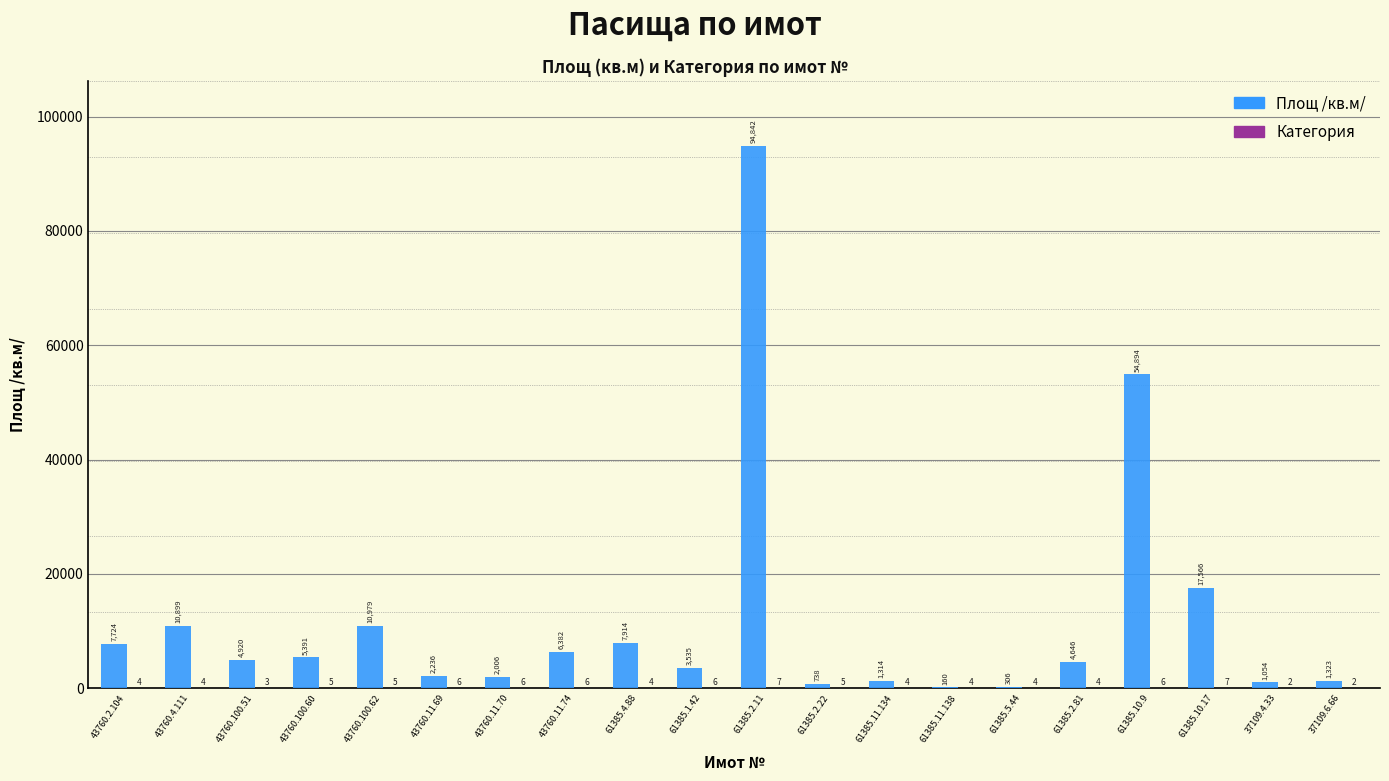

Which series has the largest total across all categories?

Площ /кв.м/